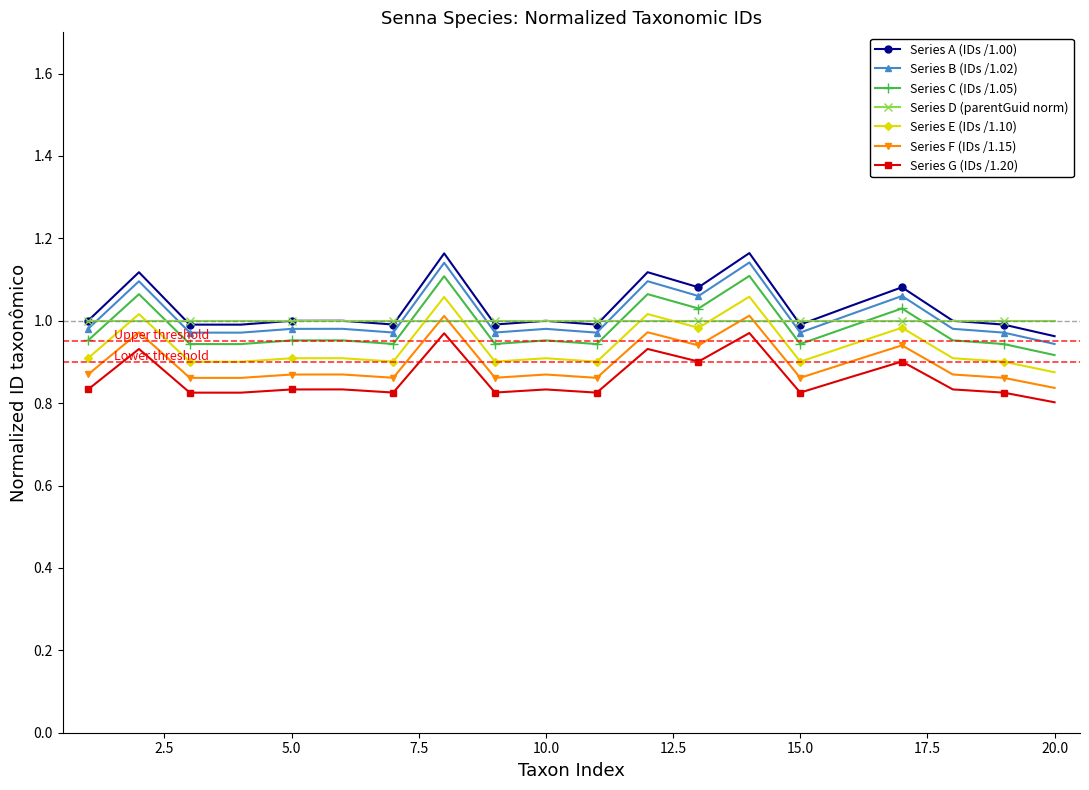

True or false: Series B (IDs /1.02) and Series E (IDs /1.10) intersect in this chart.

False